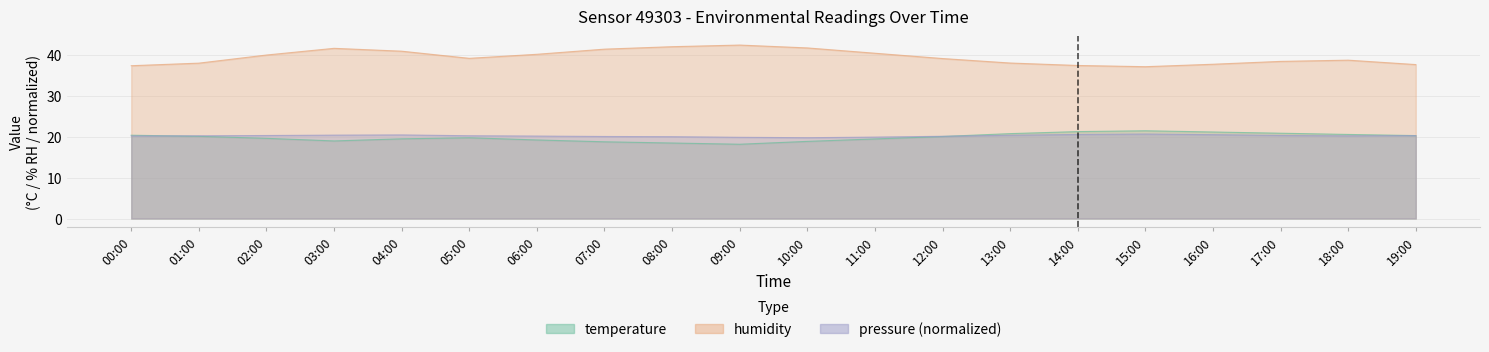

Reading left to right, extract all data points from this chart.

temperature: 00:00=20.4	01:00=20.1	02:00=19.6	03:00=19.0	04:00=19.5	05:00=19.8	06:00=19.2	07:00=18.8	08:00=18.5	09:00=18.2	10:00=18.9	11:00=19.5	12:00=20.1	13:00=20.8	14:00=21.3	15:00=21.5	16:00=21.2	17:00=20.9	18:00=20.6	19:00=20.3
humidity: 00:00=37.4	01:00=38.1	02:00=40.1	03:00=41.7	04:00=41.0	05:00=39.2	06:00=40.2	07:00=41.5	08:00=42.1	09:00=42.5	10:00=41.8	11:00=40.5	12:00=39.2	13:00=38.1	14:00=37.5	15:00=37.2	16:00=37.8	17:00=38.5	18:00=38.8	19:00=37.7
pressure_norm: 00:00=20.2	01:00=20.3	02:00=20.3	03:00=20.4	04:00=20.5	05:00=20.3	06:00=20.2	07:00=20.1	08:00=20.1	09:00=19.9	10:00=19.8	11:00=19.9	12:00=20.1	13:00=20.4	14:00=20.6	15:00=20.7	16:00=20.6	17:00=20.4	18:00=20.2	19:00=20.3